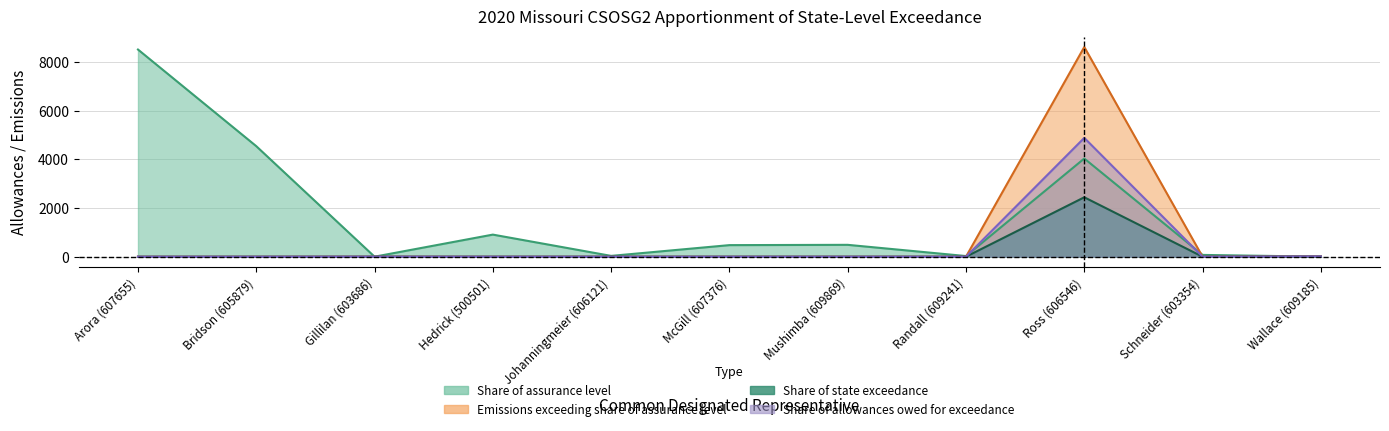

Where is the first local maximum for Share of state exceedance?

Gillilan (603686)